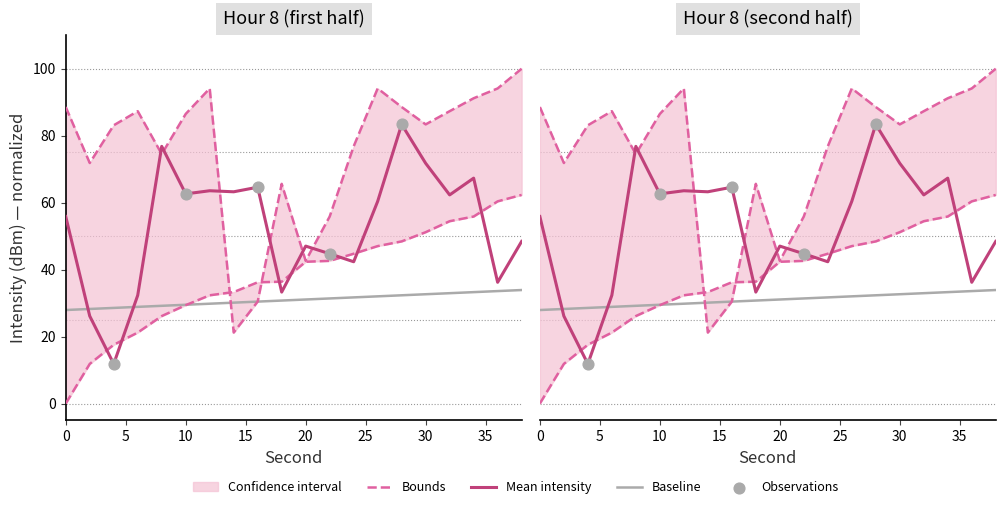

Which series reaches the maximum Y coordinate?

Upper bound